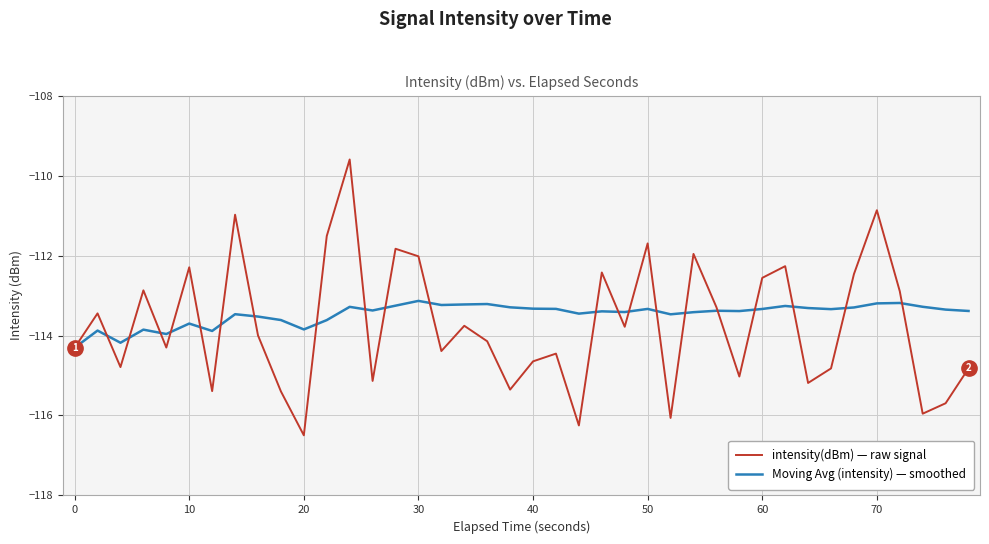

What is the minimum value for Moving Avg (intensity) — smoothed?

-114.3